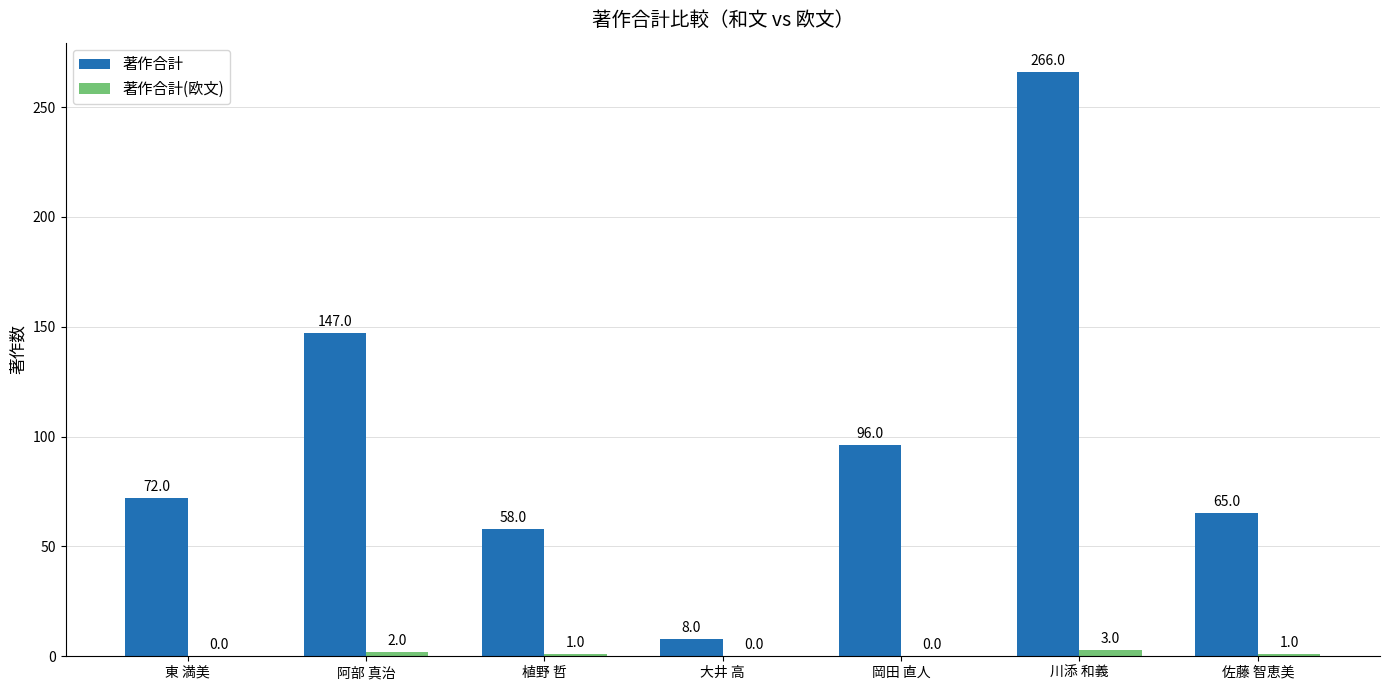

What are all the series names shown in the legend?

著作合計, 著作合計(欧文)